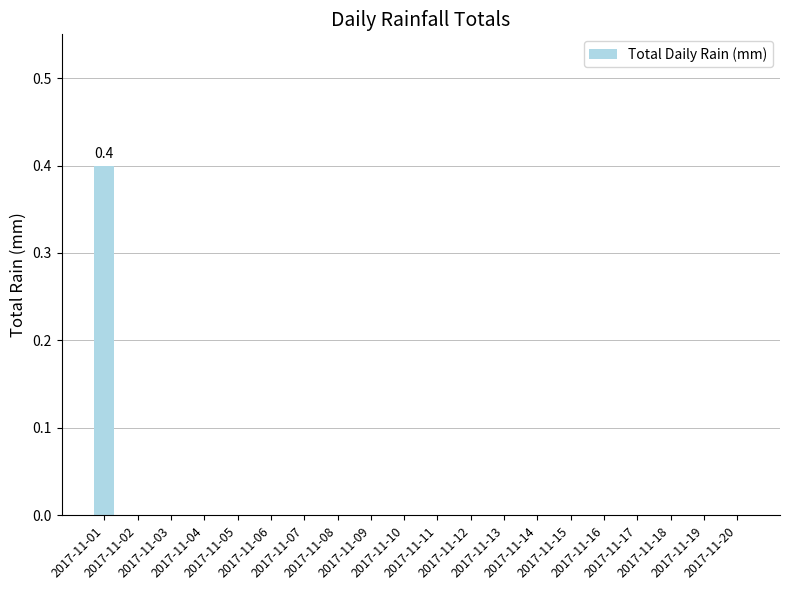

What is the sum of all values?

0.4